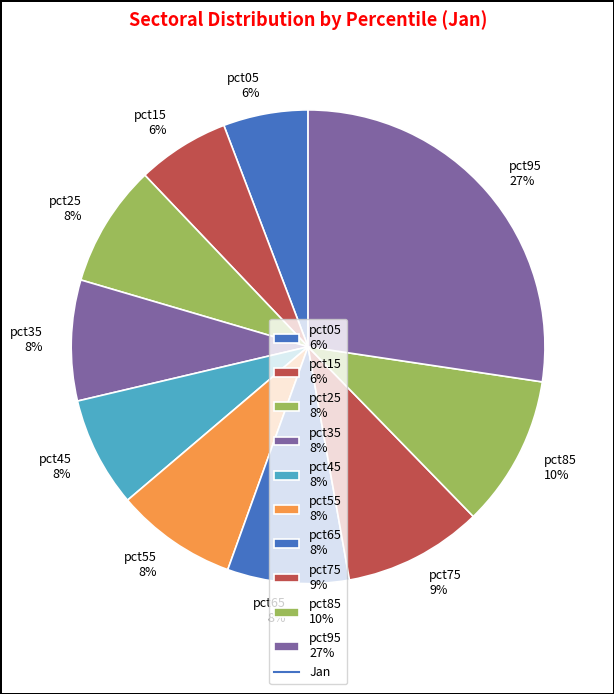

What percentage is the pct15 slice, to the nearest percent?

6%